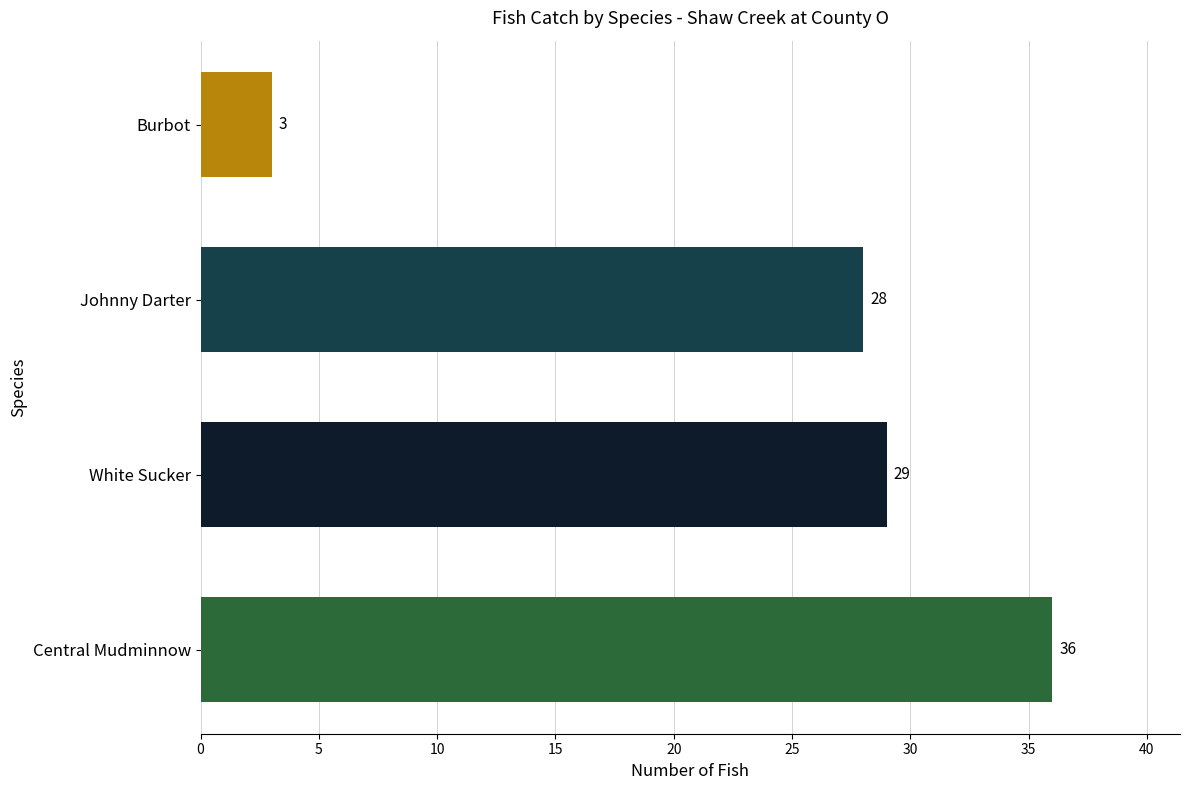

List the labels in order of value, largest first.

Central Mudminnow, White Sucker, Johnny Darter, Burbot